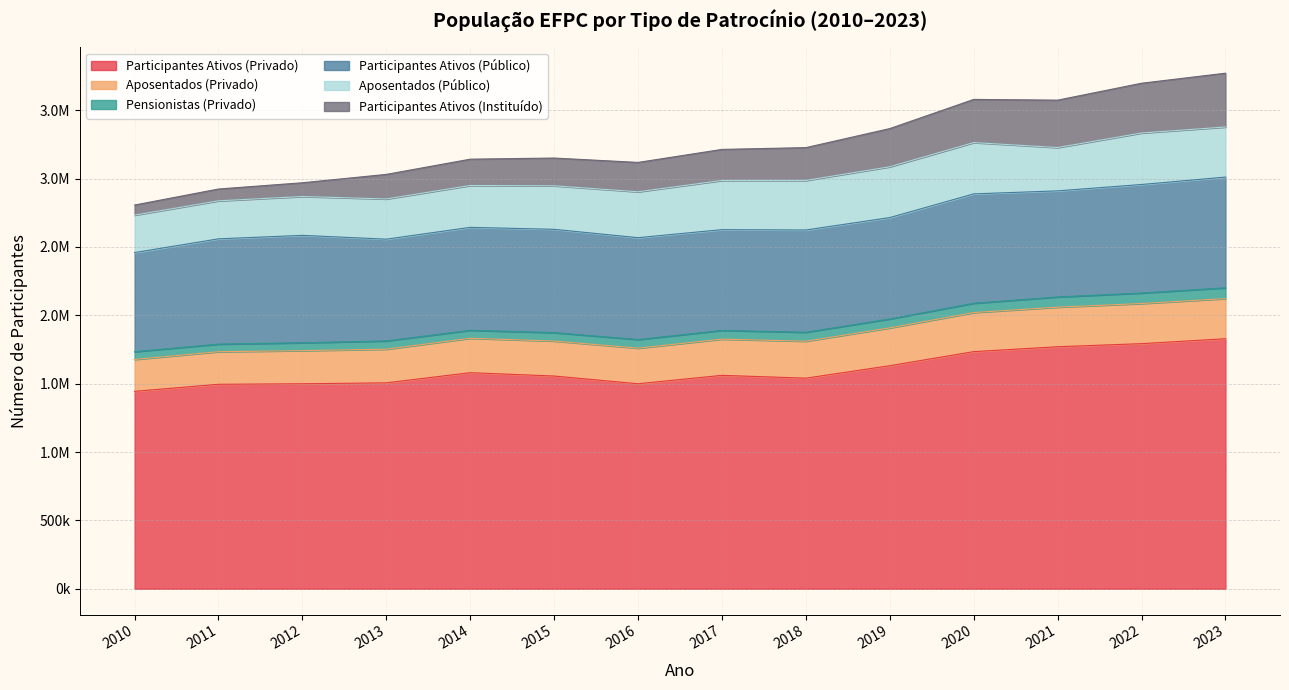

How many series are shown in this chart?

6